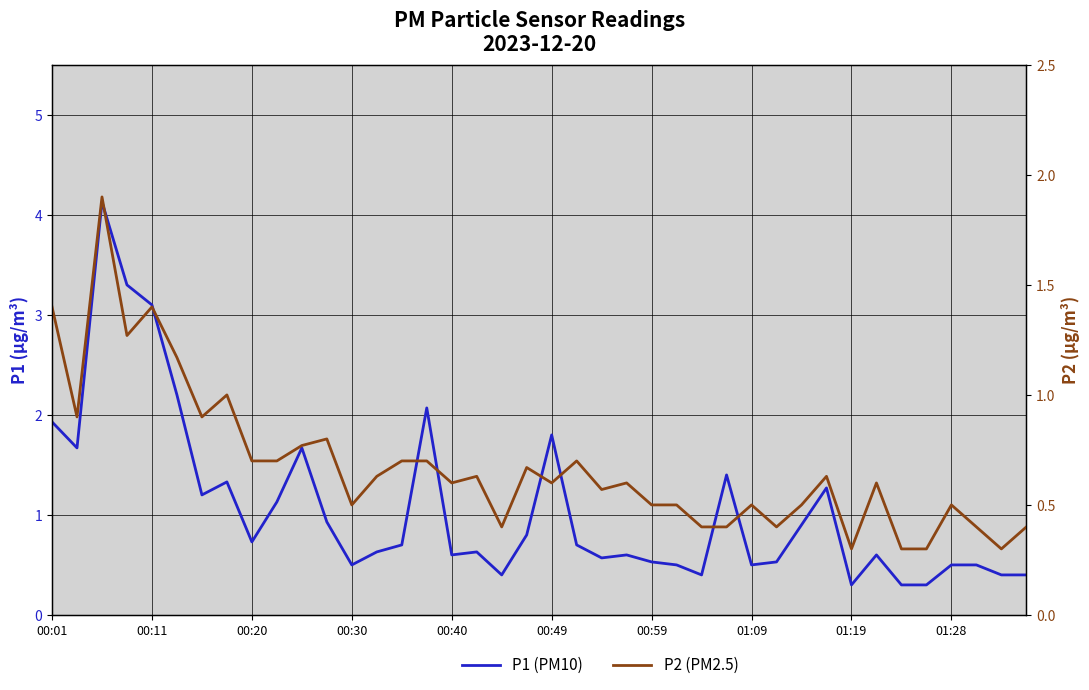

What is the label of the 26th point from the right?

14